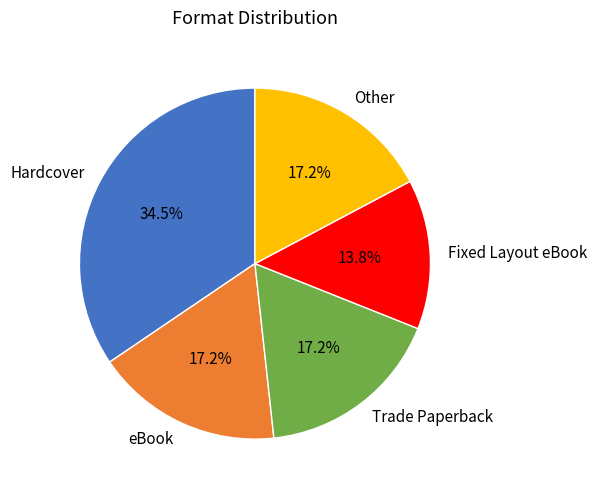

Combined, what portion of the pie is Fixed Layout eBook and Other?

31.0%